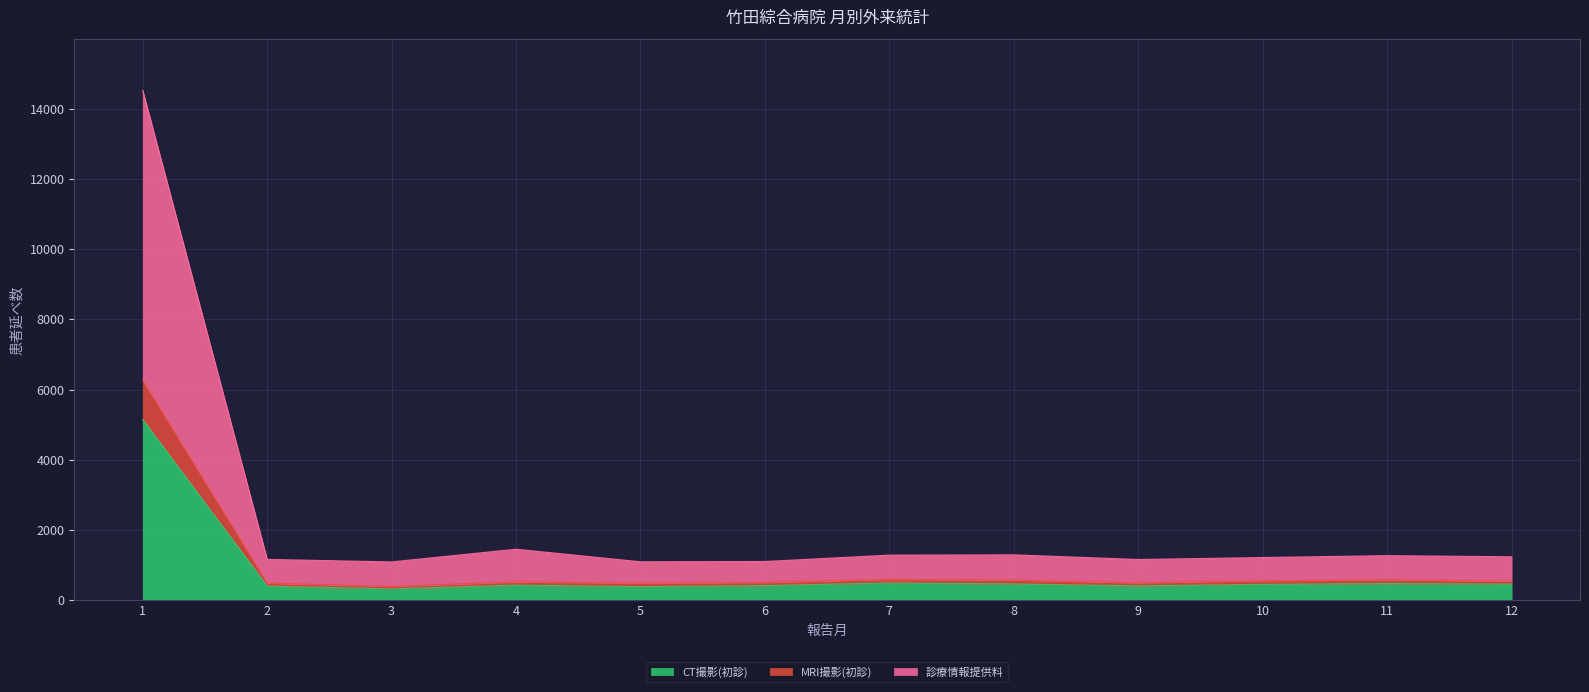

At which category does MRI撮影(初診) reach its first local peak?

4